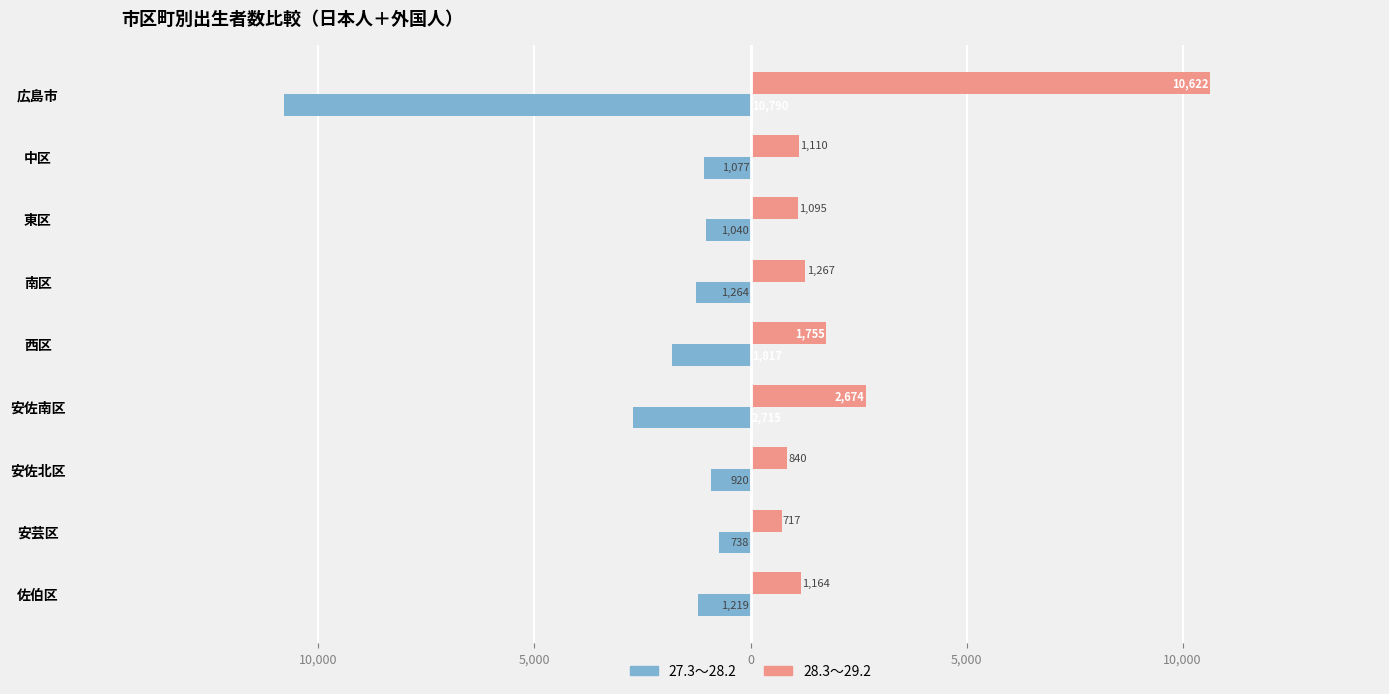

What are all the series names shown in the legend?

27.3～28.2, 28.3～29.2